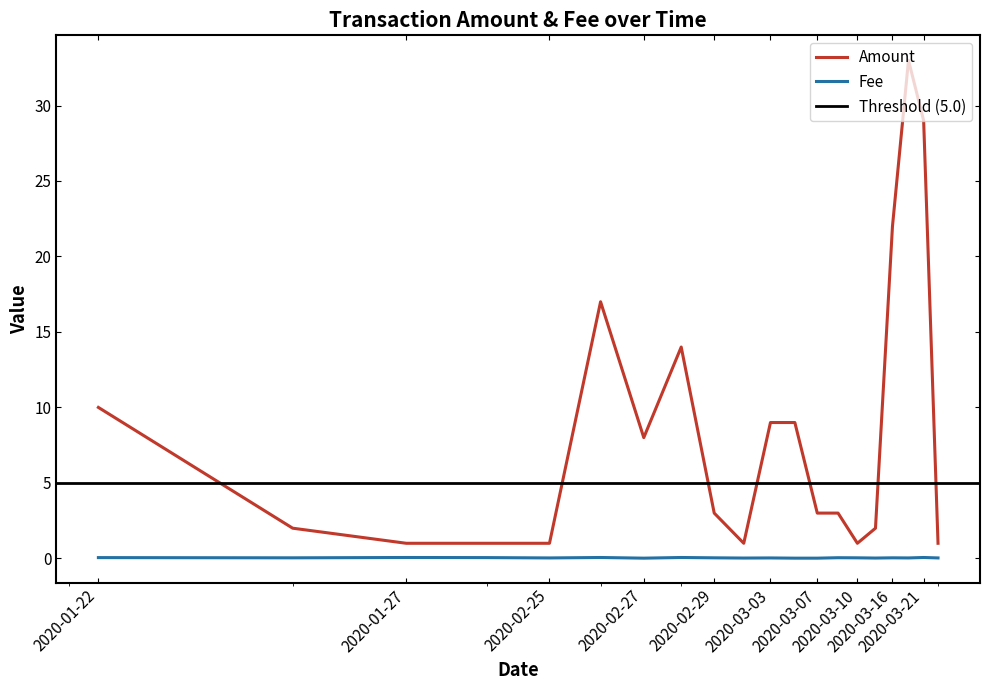

True or false: Amount and Fee cross at least once.

False